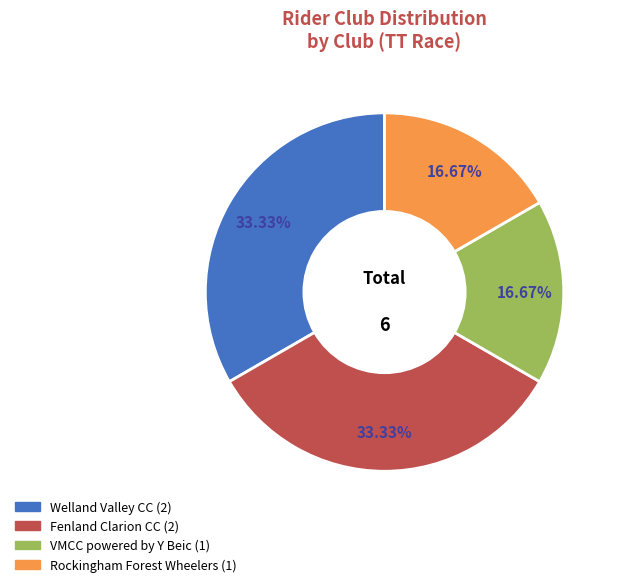

Is there a majority slice in this chart?

No